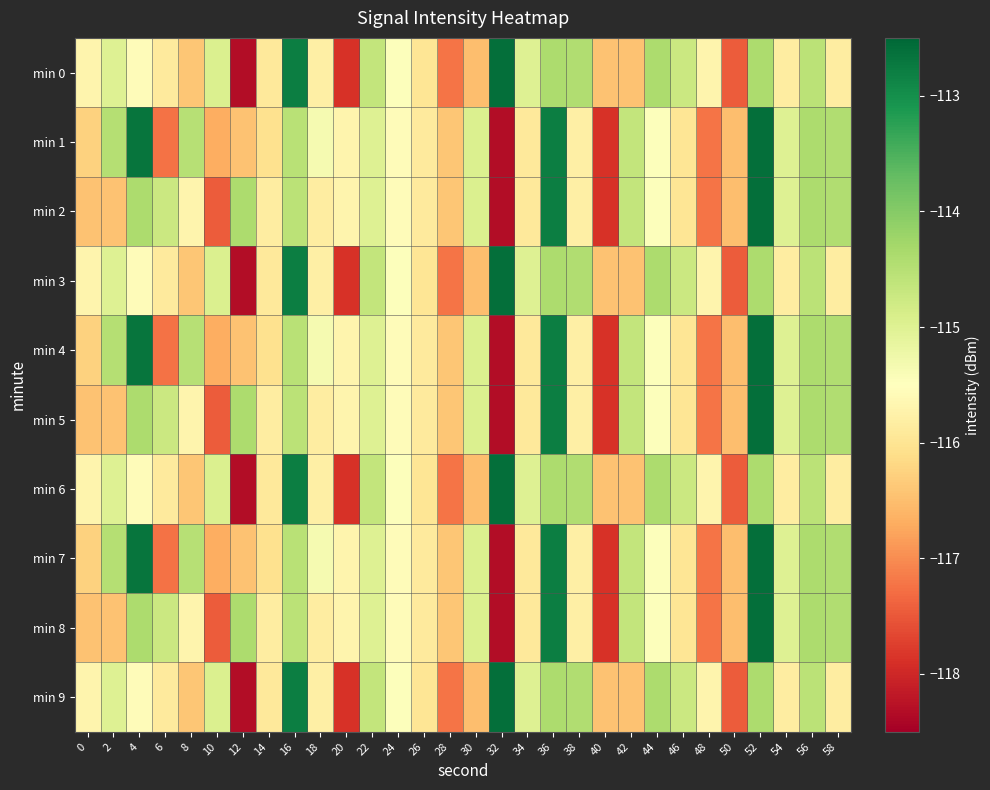

Count the number of categories in the chart.

30